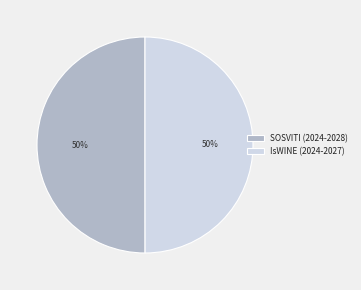

Approximately how many times larger is the value at SOSVITI (2024-2028) compared to IsWINE (2024-2027)?

1.0